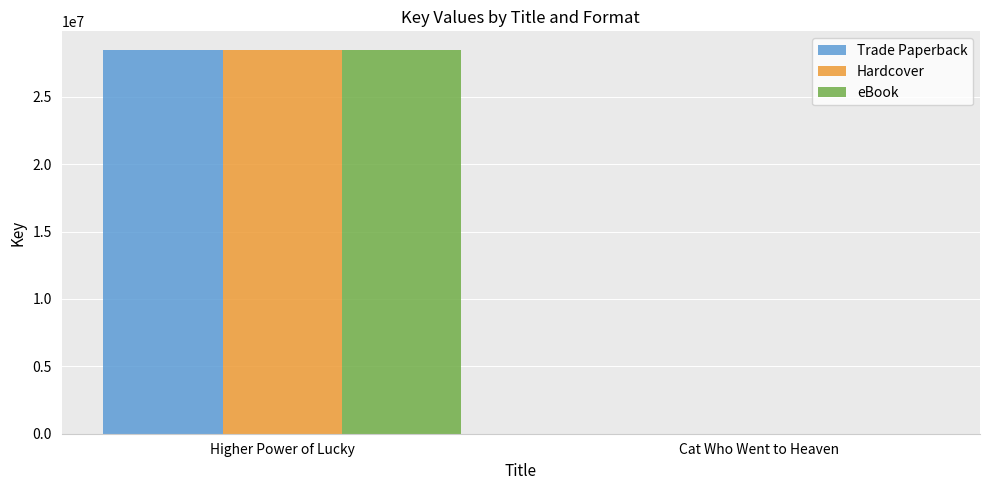

What is the total value across all series at Higher Power of Lucky?

85303131